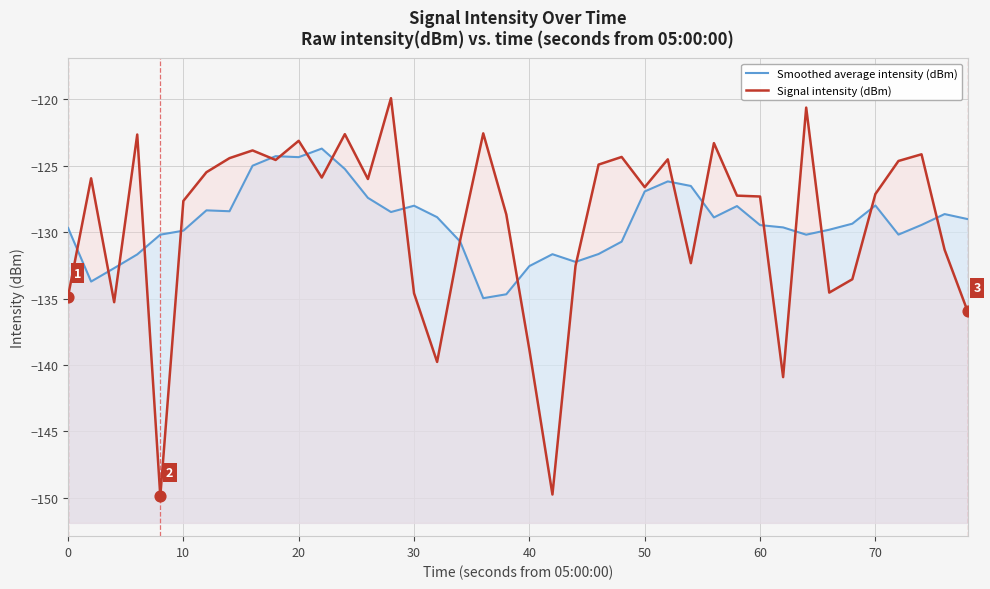

Which series contains the highest Y value?

Signal intensity (dBm)